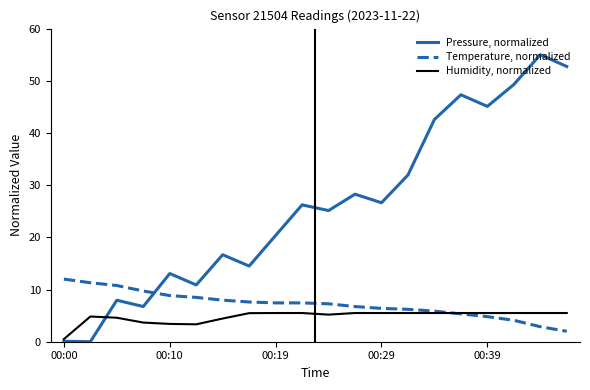

What are all the series names shown in the legend?

Pressure, normalized, Temperature, normalized, Humidity, normalized